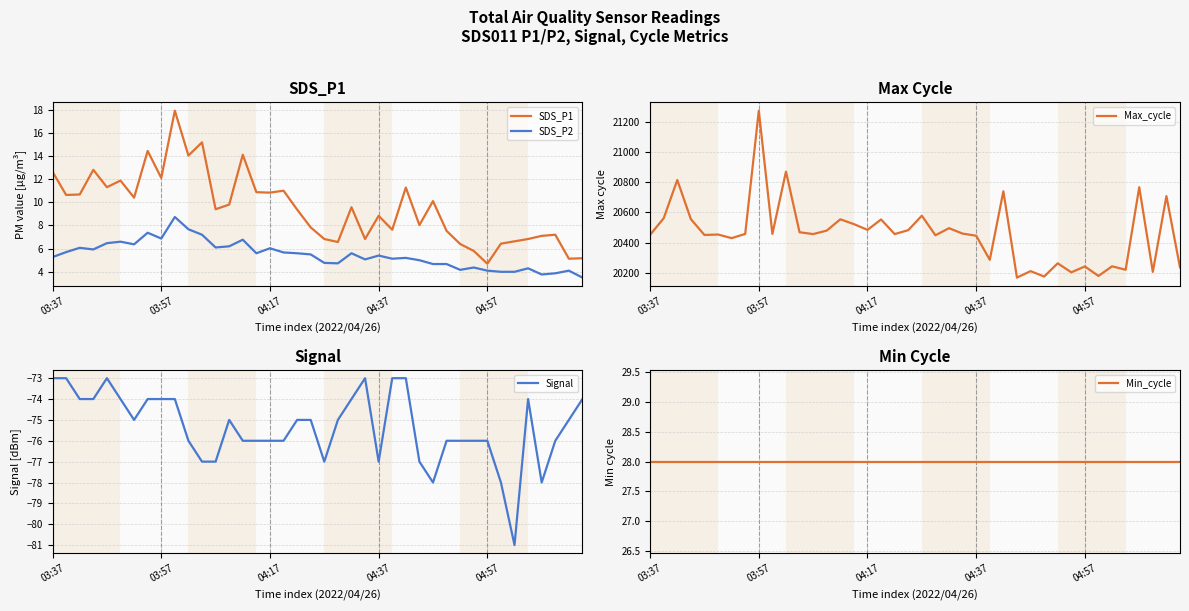

Is it true that Max_cycle equals 30746.6 at 31?

False